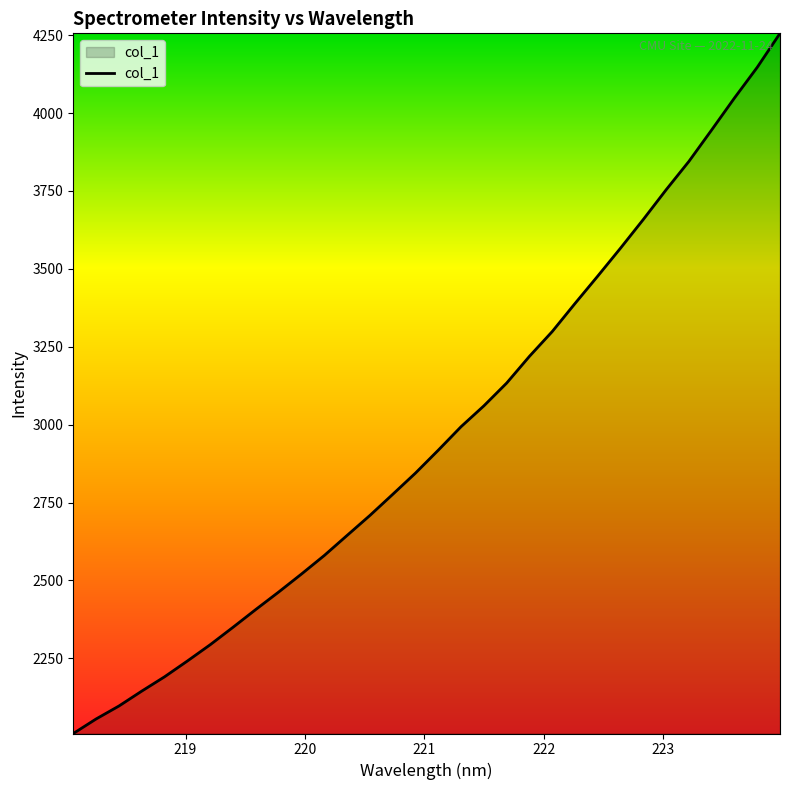

What is the difference between the maximum and minimum values?

2247.1